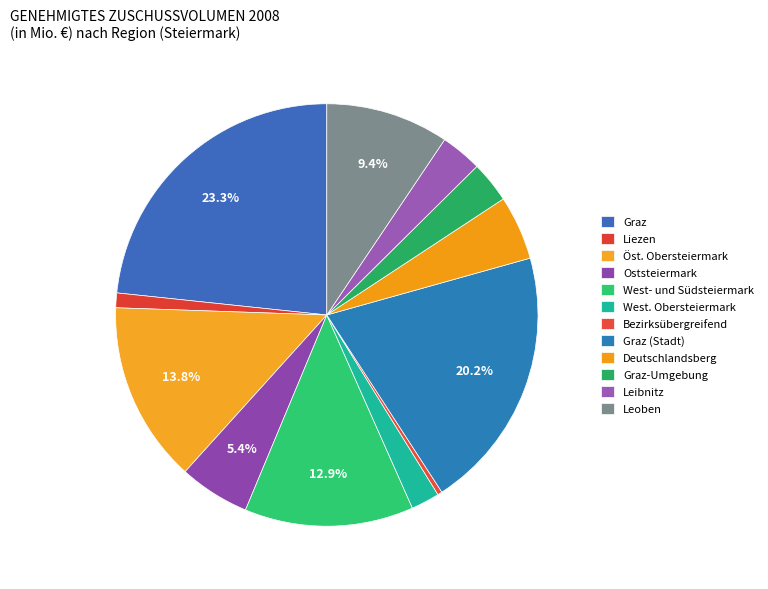

What is the change in value from Oststeiermark to Deutschlandsberg?

-0.7